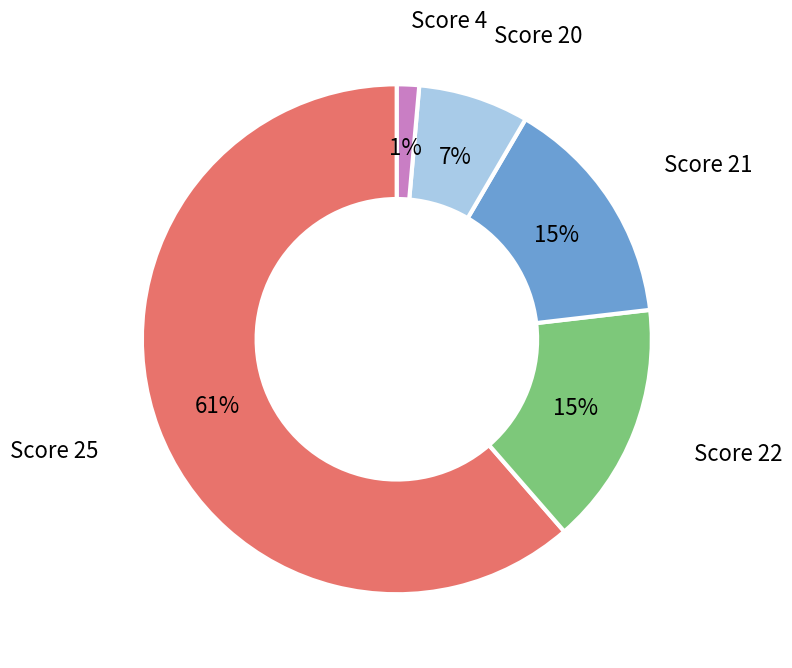

Does any single category account for the majority?

Yes